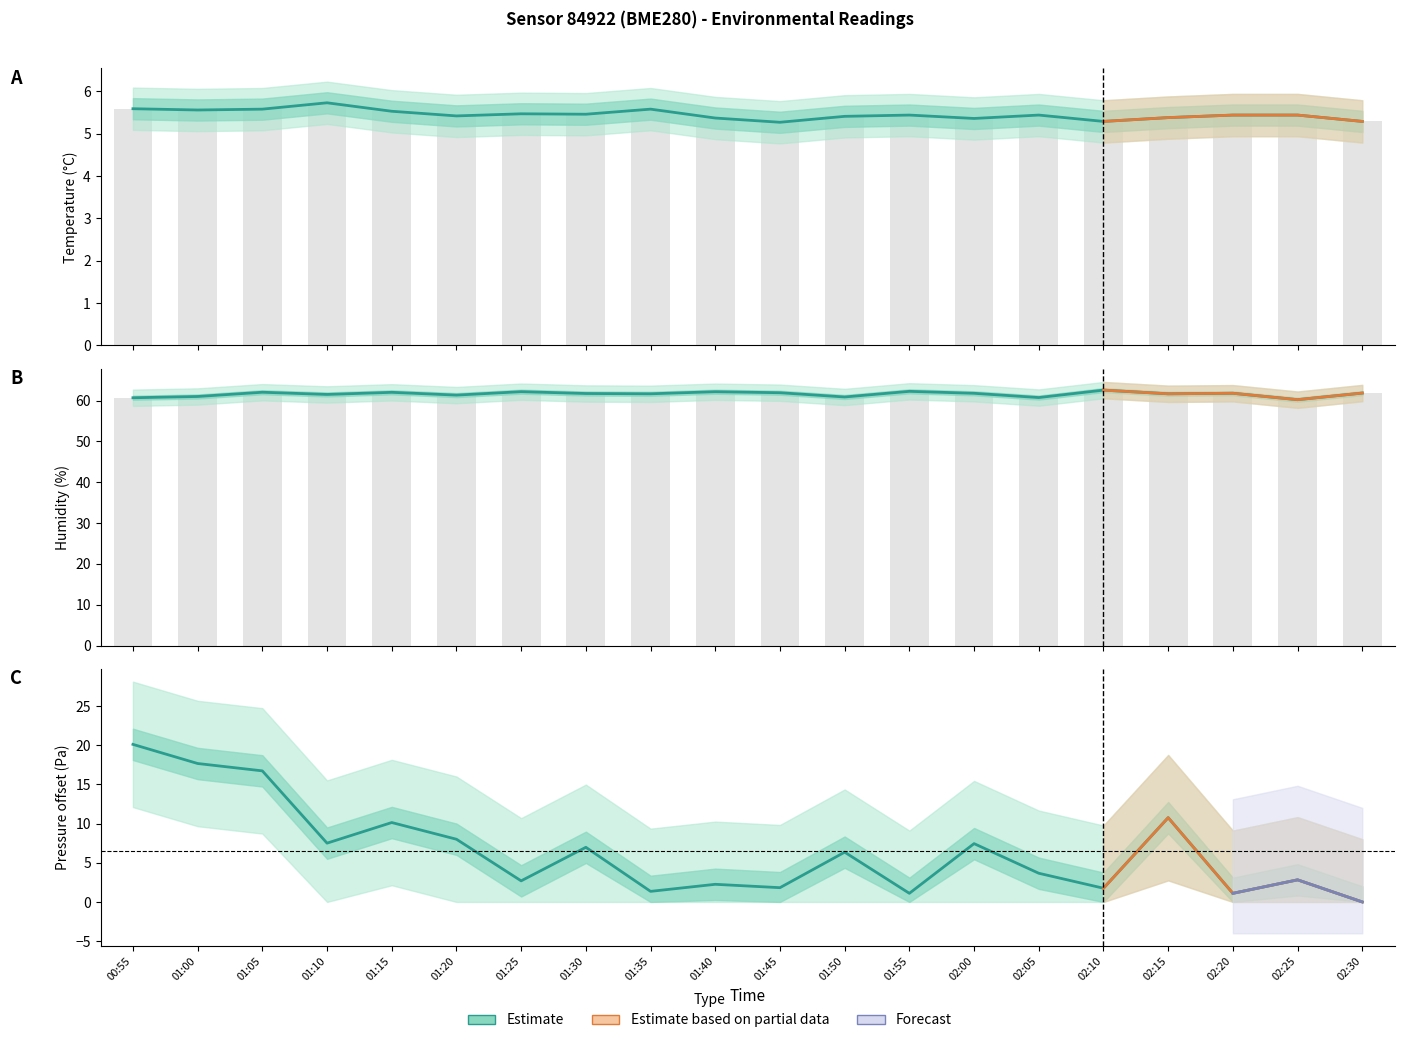

How many values in the humidity series are below 61?

5